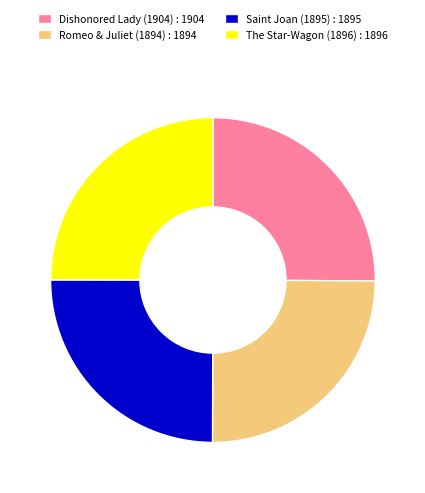

What is the ratio of the value at Dishonored Lady (1904) : 1904 to the value at Saint Joan (1895) : 1895?

1.0